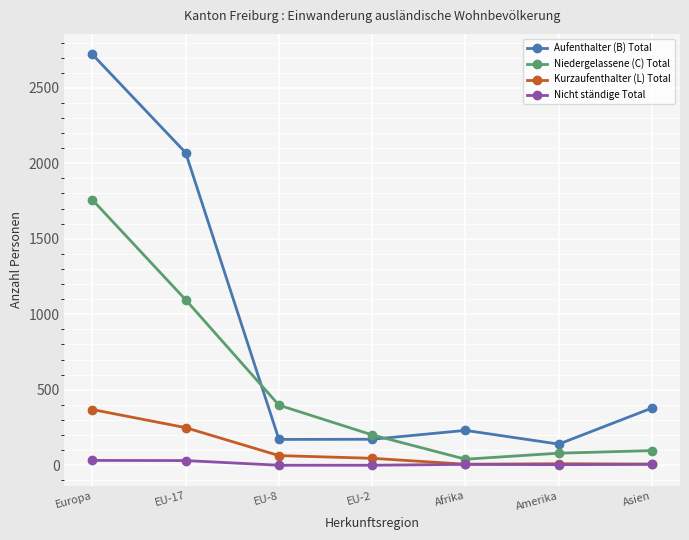

How many distinct data groups are displayed?

4